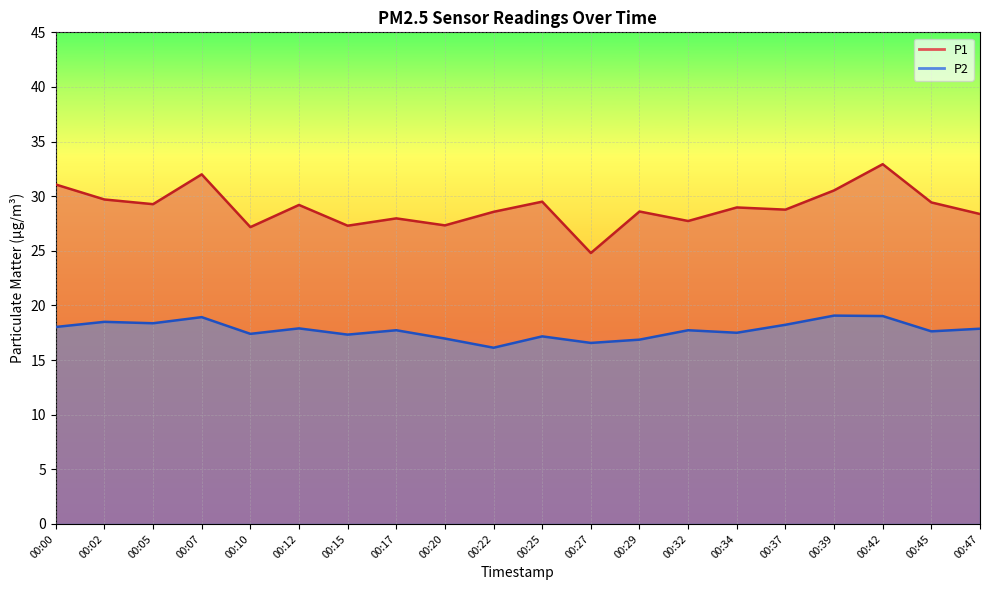

What value does the P2 series have at 00:39?

19.1